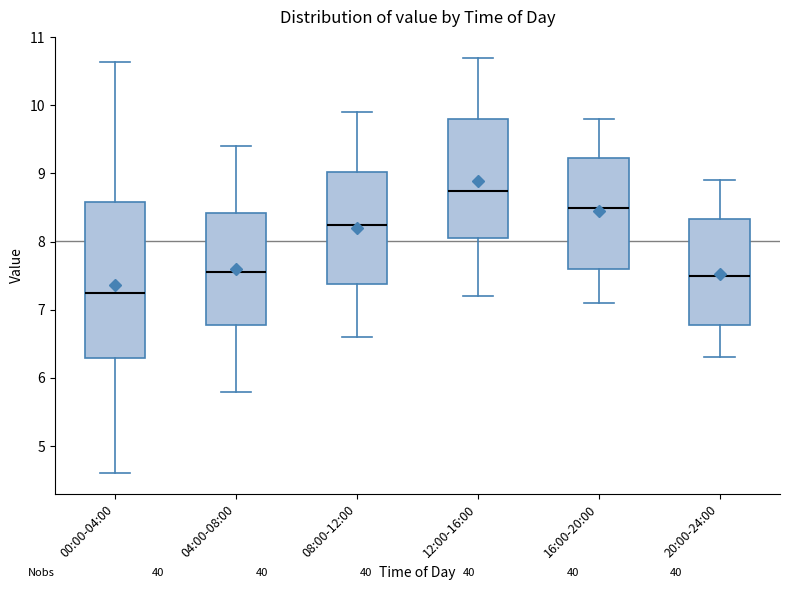

Reading left to right, read every box against the y-axis: the position of its median line, the range the box covers, and the ends of its whiskers. The values are not printed on the chart, so give them approximately, as read against the axis.

00:00-04:00: median 7.3, box 6.3 to 8.6, whiskers 4.6 to 10.6
04:00-08:00: median 7.6, box 6.8 to 8.4, whiskers 5.8 to 9.4
08:00-12:00: median 8.3, box 7.4 to 9.0, whiskers 6.6 to 9.9
12:00-16:00: median 8.8, box 8.1 to 9.8, whiskers 7.2 to 10.7
16:00-20:00: median 8.5, box 7.6 to 9.2, whiskers 7.1 to 9.8
20:00-24:00: median 7.5, box 6.8 to 8.3, whiskers 6.3 to 8.9